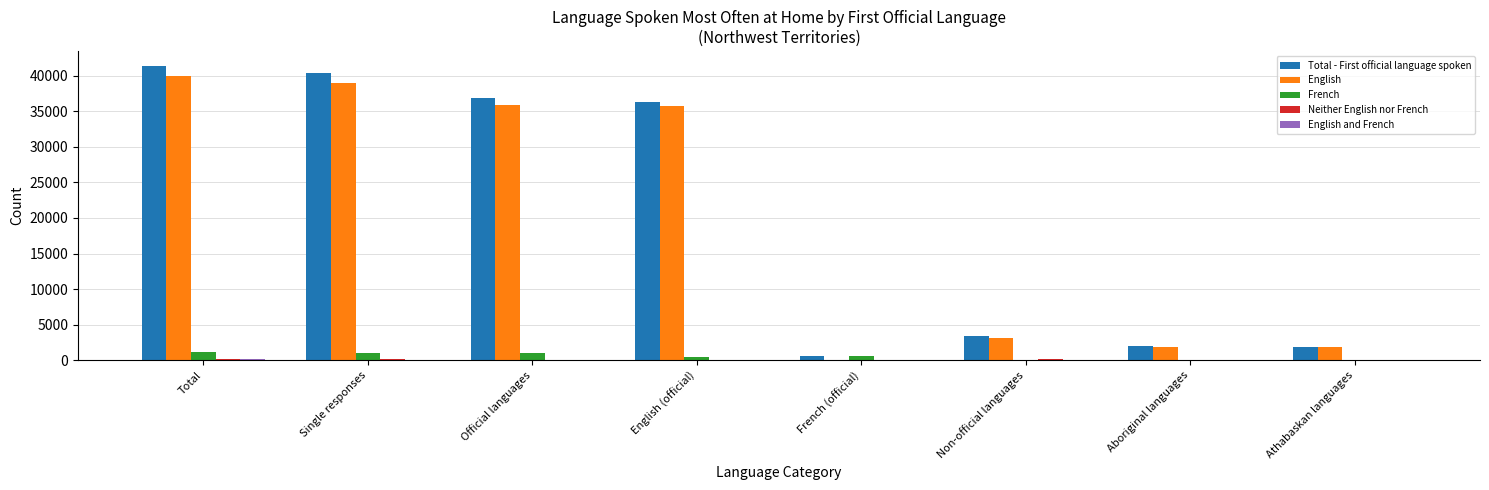

At which label does English first exceed 35780?

Total